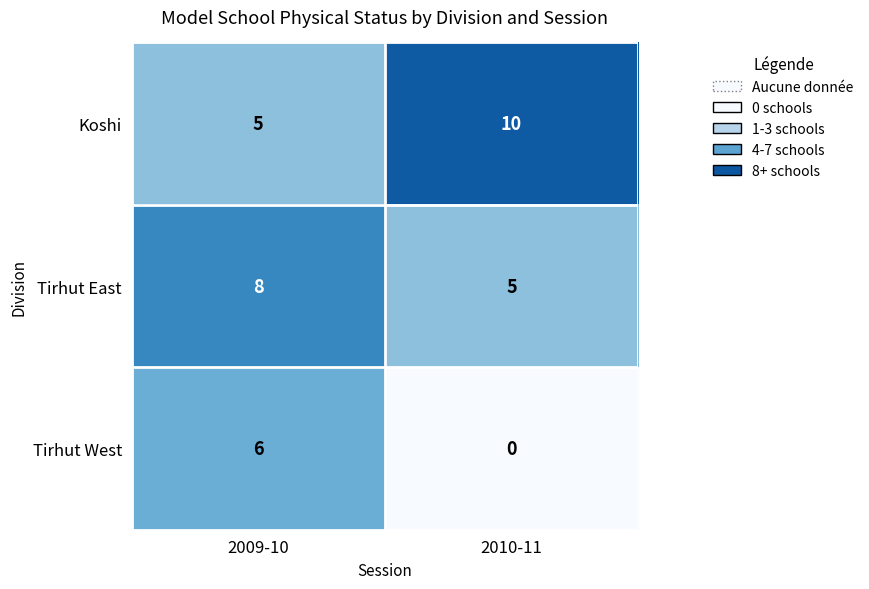

Reading left to right, extract all data points from this chart.

Koshi: 2009-10=5	2010-11=10
Tirhut East: 2009-10=8	2010-11=5
Tirhut West: 2009-10=6	2010-11=0